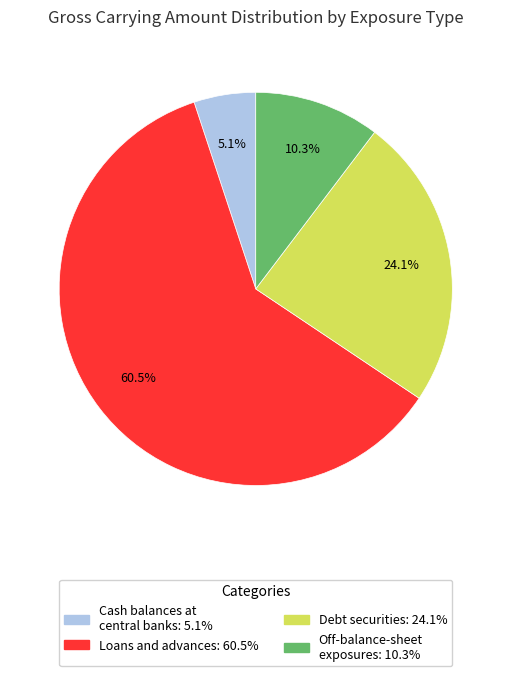

Is there a majority slice in this chart?

Yes